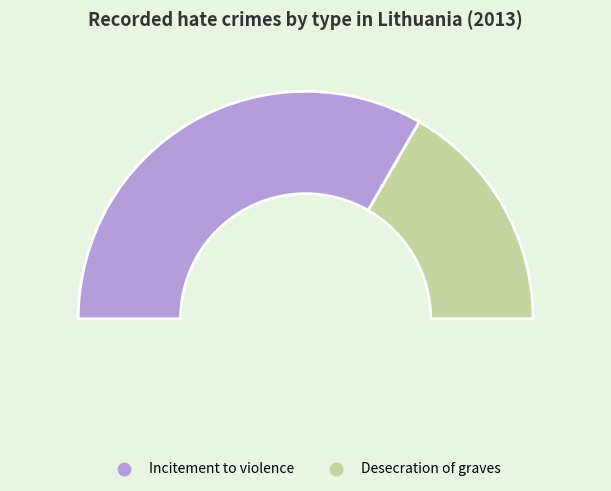

Count the number of slices in the pie.

2